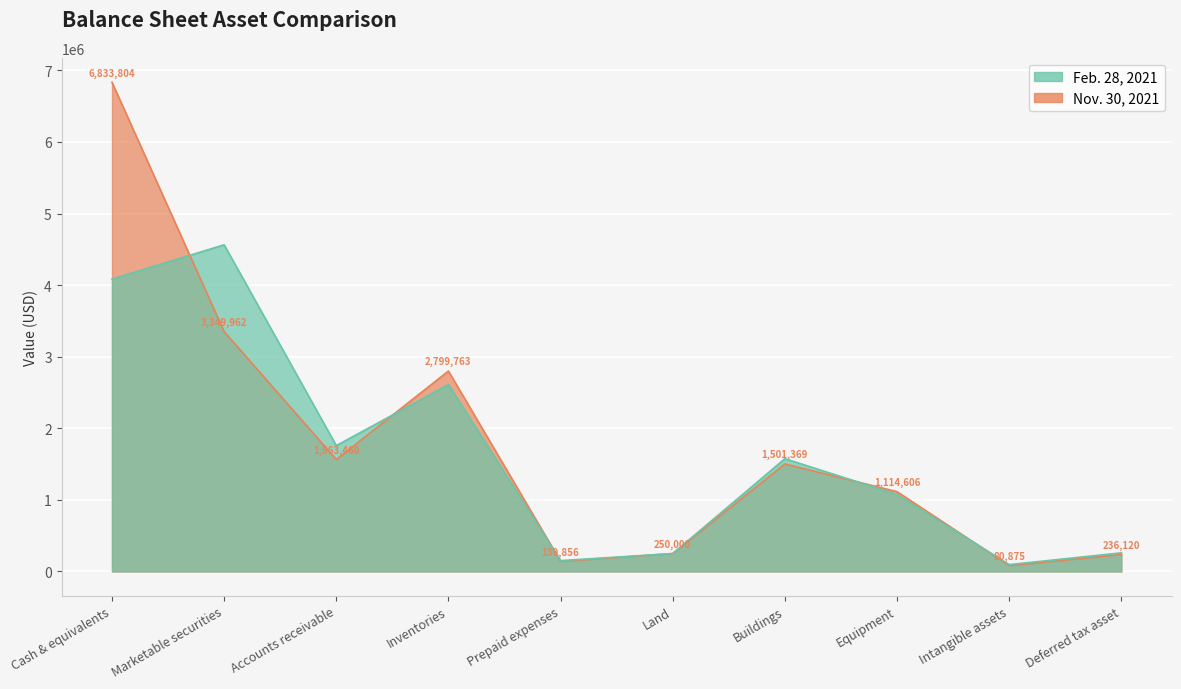

What is the maximum value for Nov. 30, 2021?

6833804